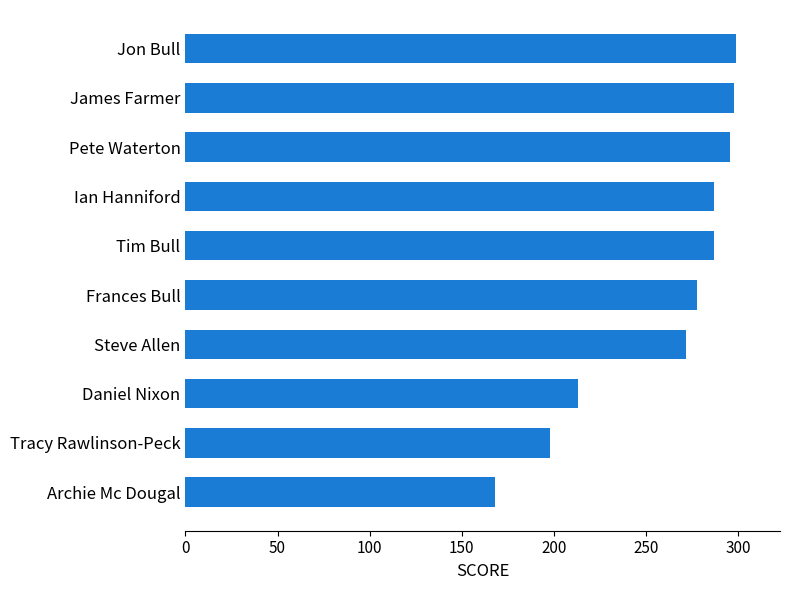

Where is the data nearest to the value 233?

Daniel Nixon